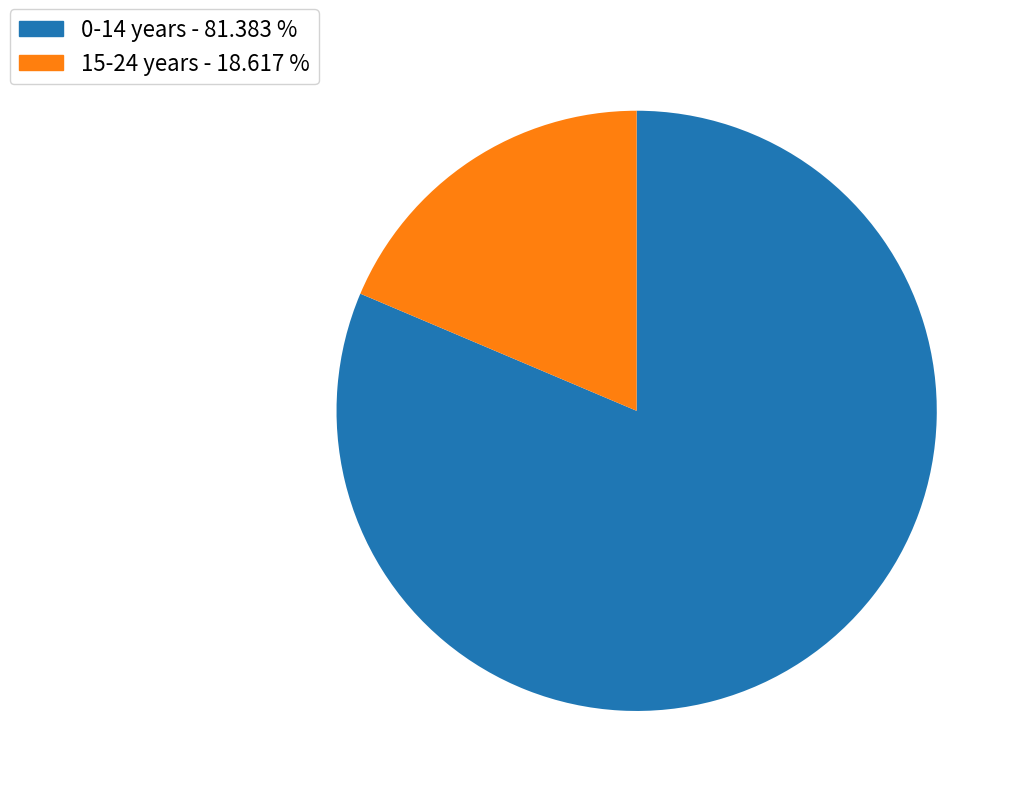

Is there any slice that represents more than half of the pie?

Yes